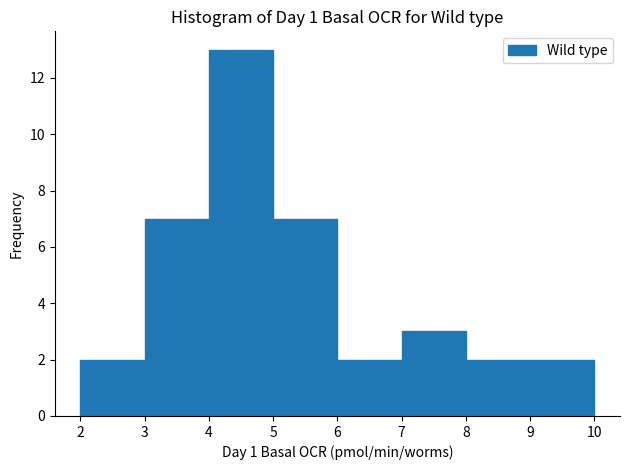

Over which range of the x-axis is the bar tallest?

4 to 5